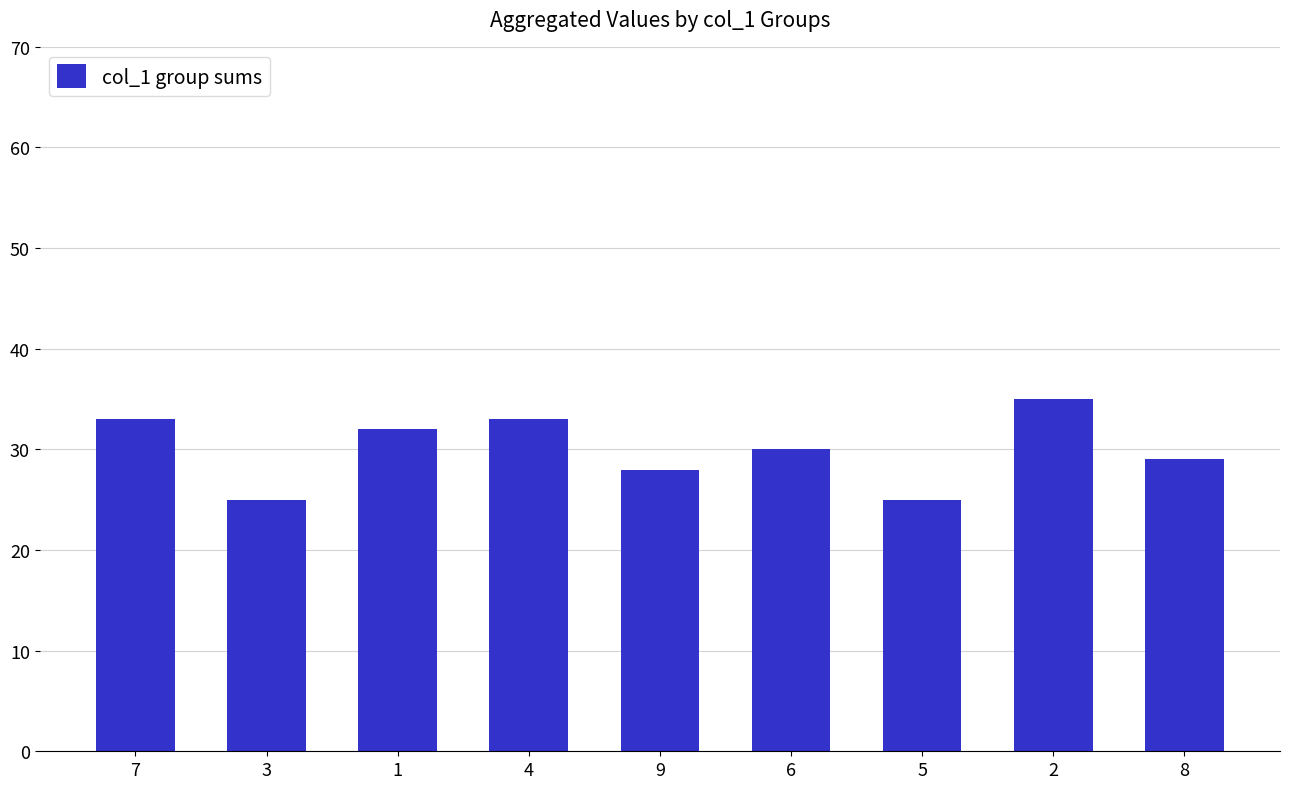

What is the label of the 4th bar from the right?

6